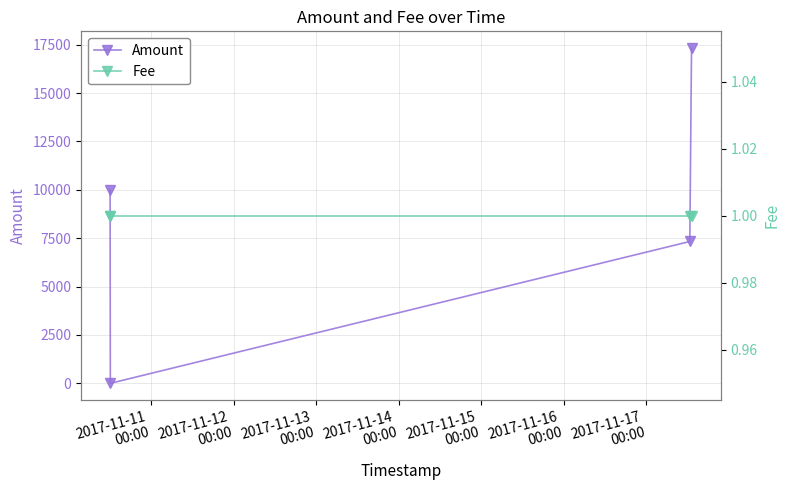

What is the value of the Amount point at the 1st from the left?

9994.0